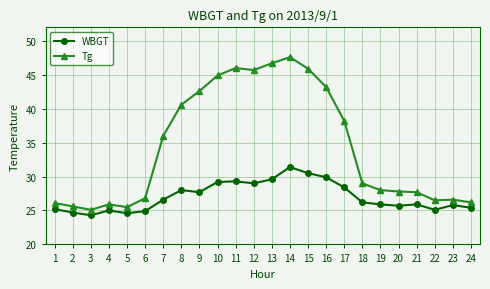

Between 6 and 15, which series saw the biggest shift?

Tg